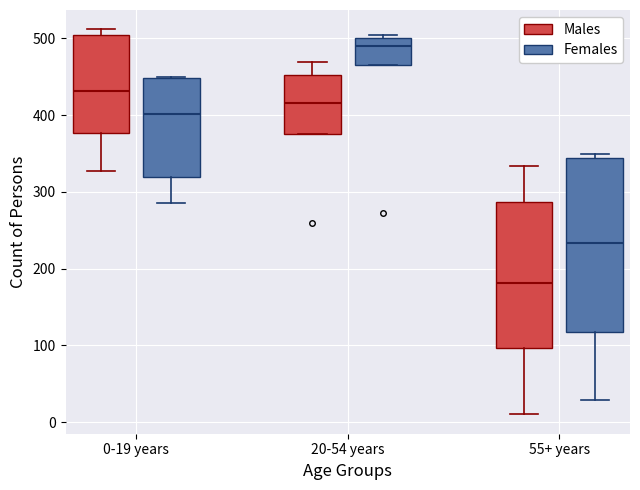

Which box's median line is the lowest?

55+ years (Males)